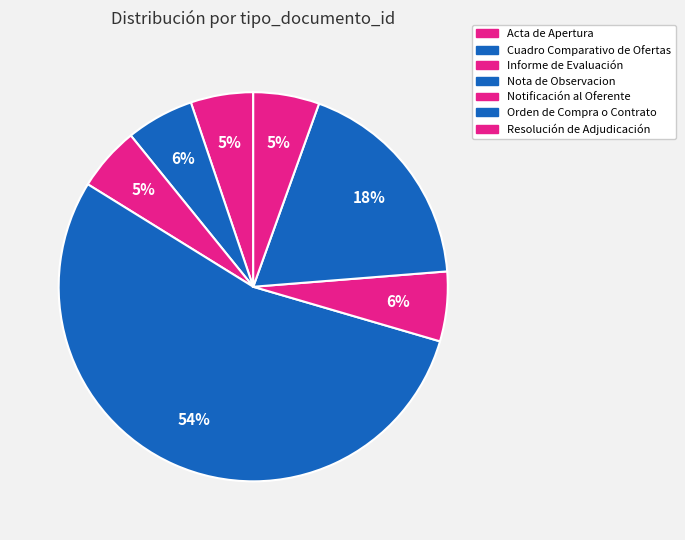

Count the number of slices in the pie.

7